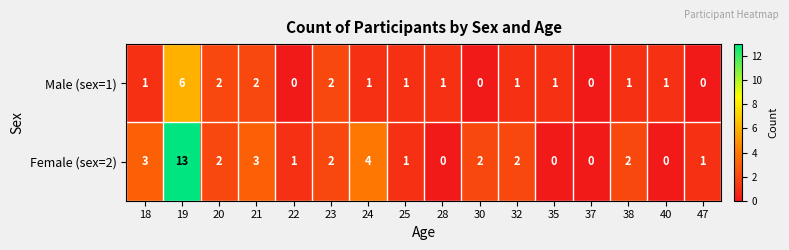

Count the number of data series in this chart.

2